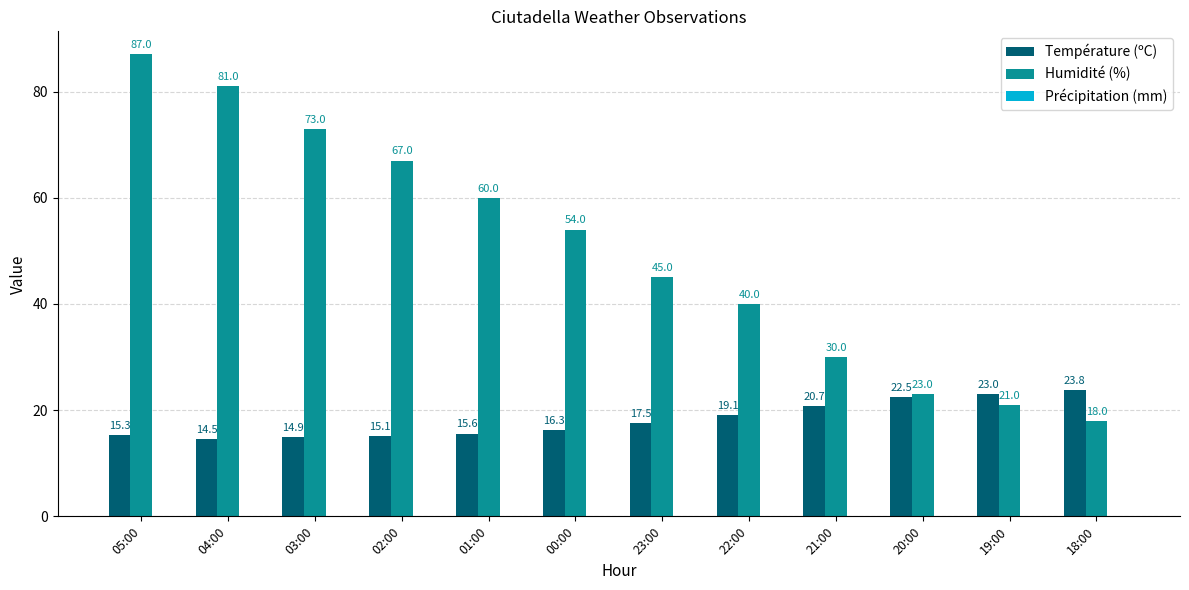

What is the difference between the second highest and second lowest values in the Température (ºC) series?

8.1